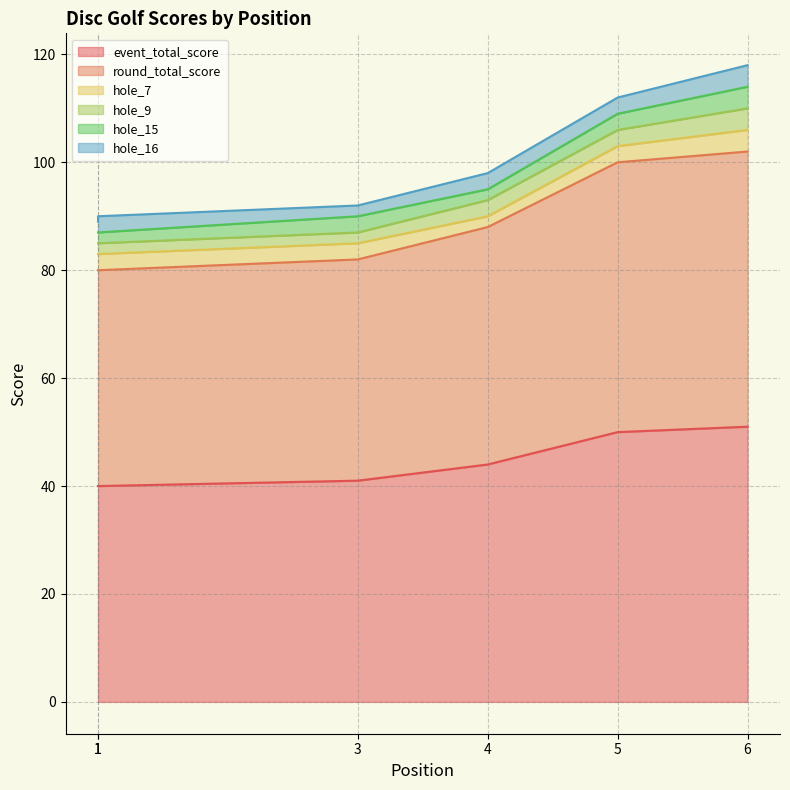

At which category does hole_16 reach its first local peak?

1